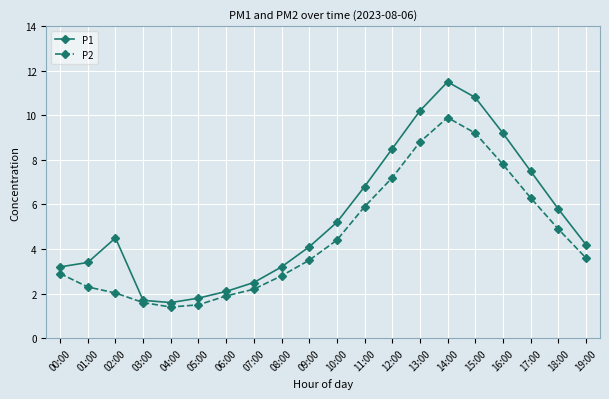

Reading right to left, list all the values displayed in this chart.

P1: 19:00=4.2	18:00=5.8	17:00=7.5	16:00=9.2	15:00=10.8	14:00=11.5	13:00=10.2	12:00=8.5	11:00=6.8	10:00=5.2	09:00=4.1	08:00=3.2	07:00=2.5	06:00=2.1	05:00=1.8	04:00=1.6	03:00=1.7	02:00=4.5	01:00=3.4	00:00=3.2
P2: 19:00=3.6	18:00=4.9	17:00=6.3	16:00=7.8	15:00=9.2	14:00=9.9	13:00=8.8	12:00=7.2	11:00=5.9	10:00=4.4	09:00=3.5	08:00=2.8	07:00=2.2	06:00=1.9	05:00=1.5	04:00=1.4	03:00=1.6	02:00=2.0	01:00=2.3	00:00=2.9